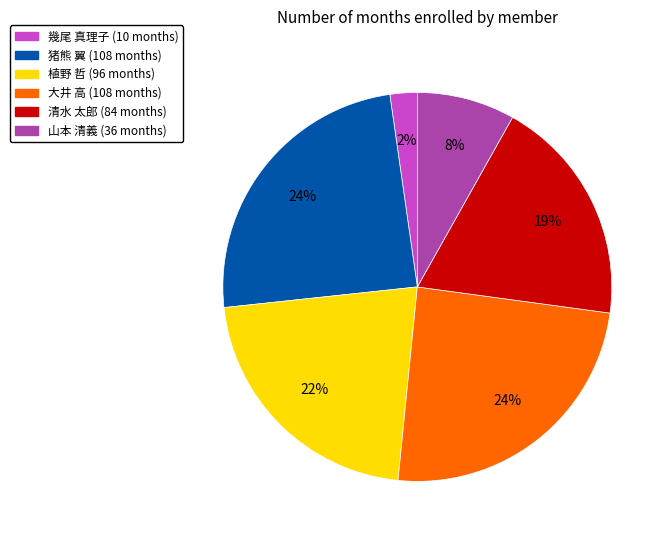

Is there a majority slice in this chart?

No